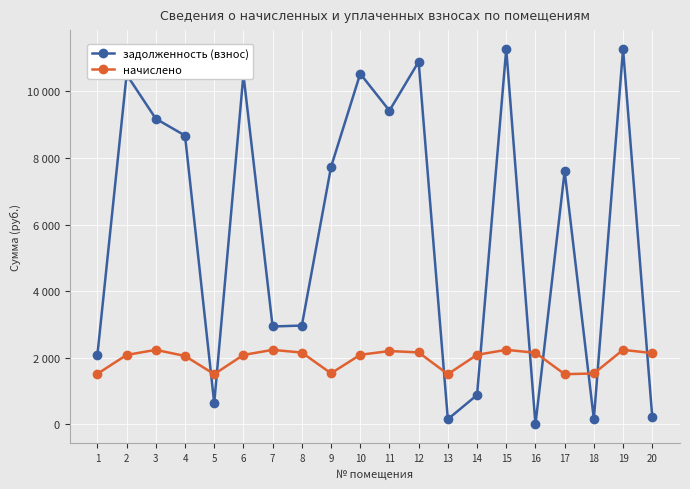

Between 6 and 9, which is larger?

6